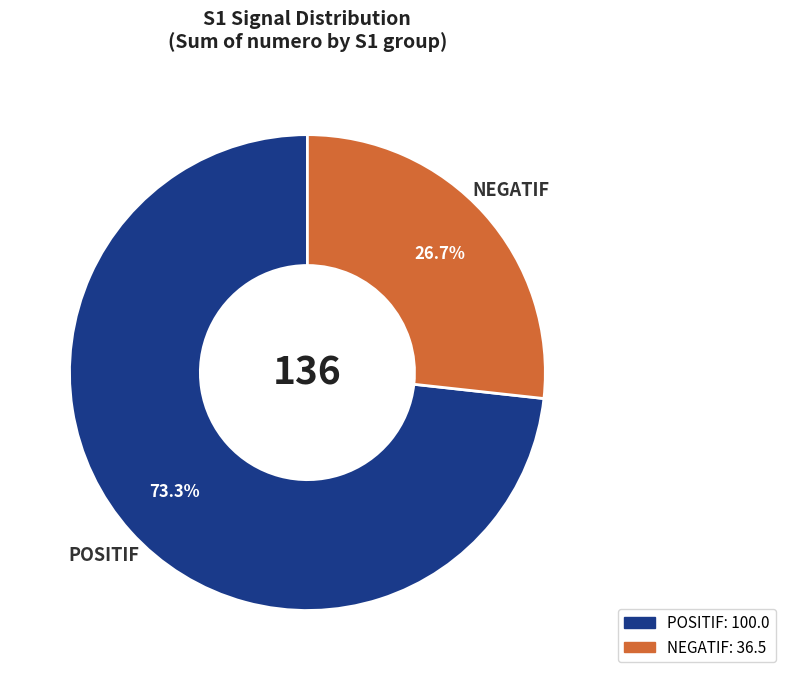

Which category has the smallest portion of the pie?

NEGATIF